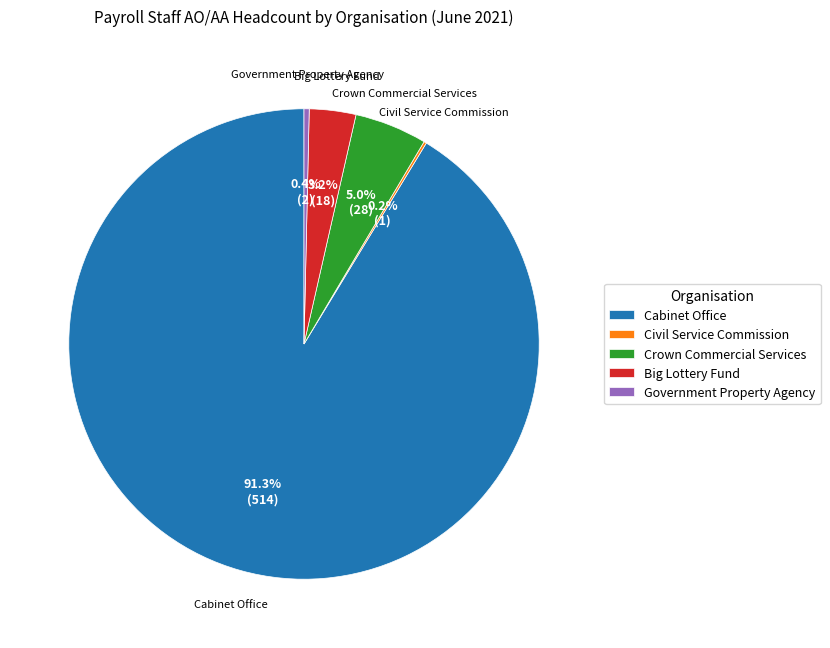

Which slice represents more than half of the pie?

Cabinet Office